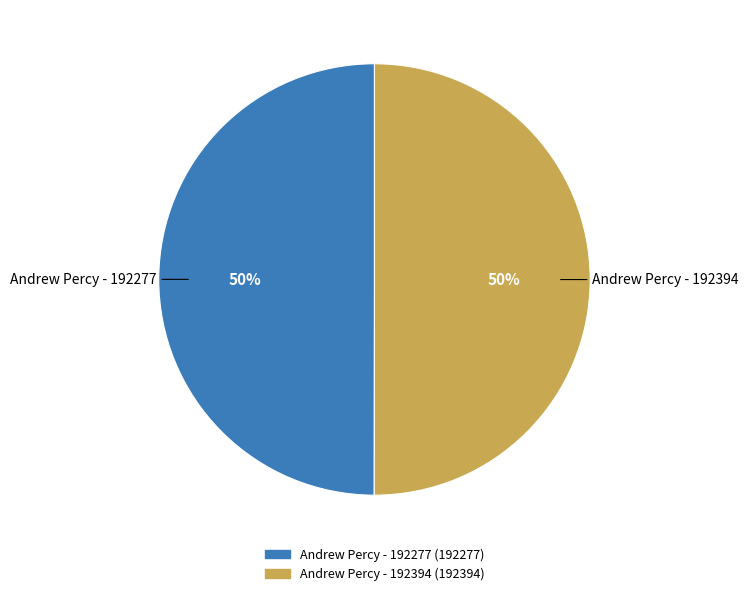

Combined, do Andrew Percy - 192277 and Andrew Percy - 192394 account for over 50%?

Yes